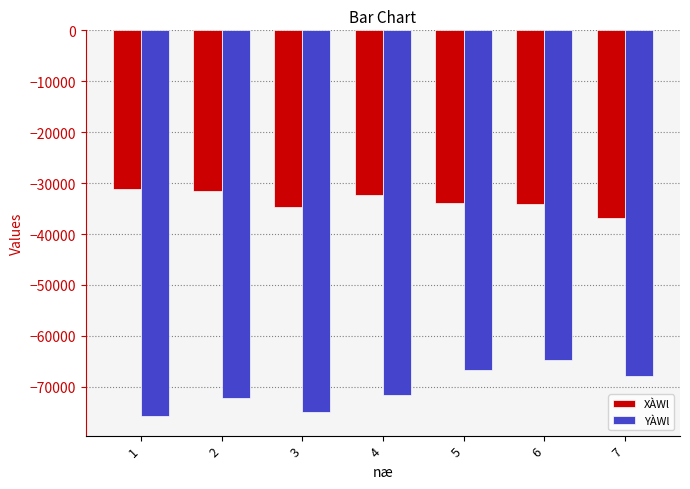

What is the spread (max minus min) of values at 4?

39311.2